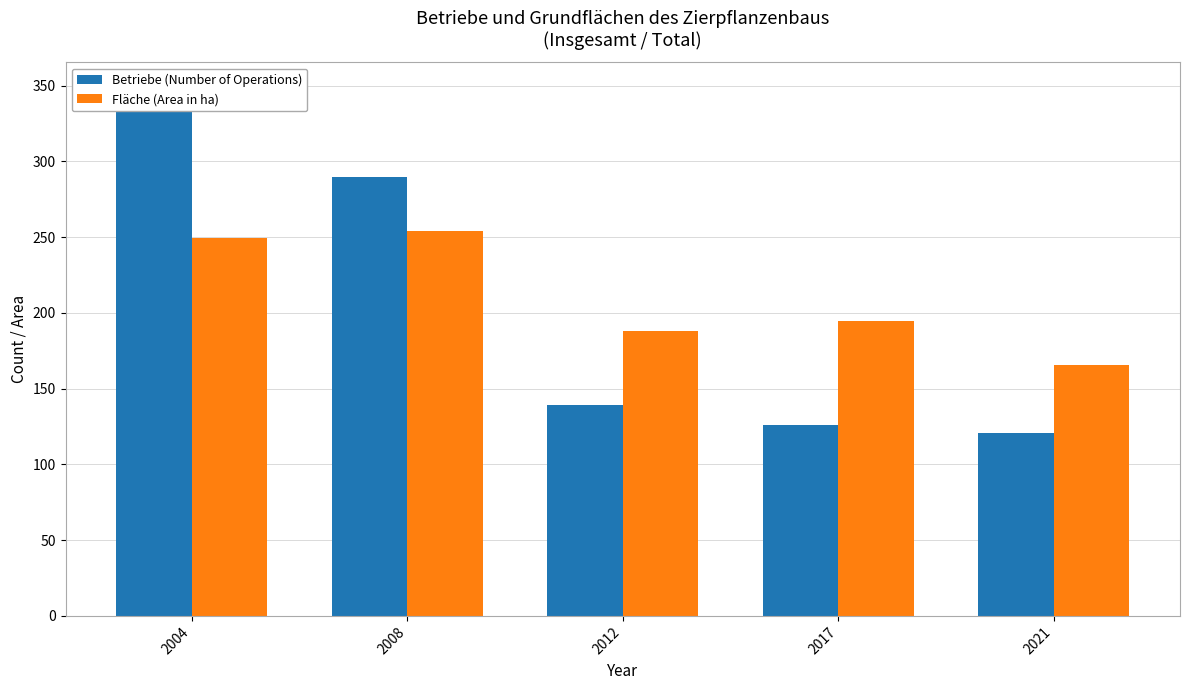

How many data points in Betriebe (Number of Operations) are less than 139?

2